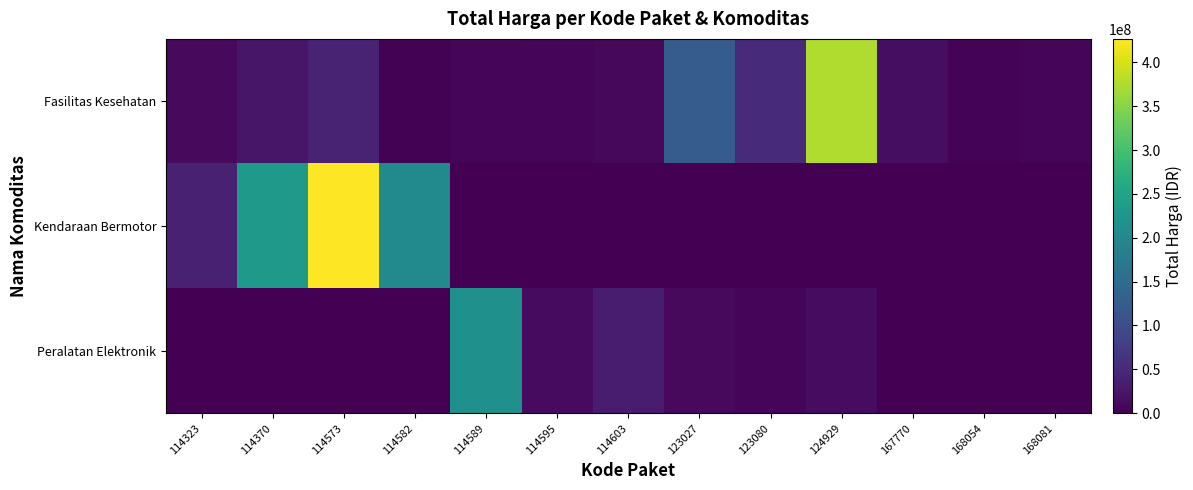

What is the difference between the highest and lowest values at 114573?

426700000